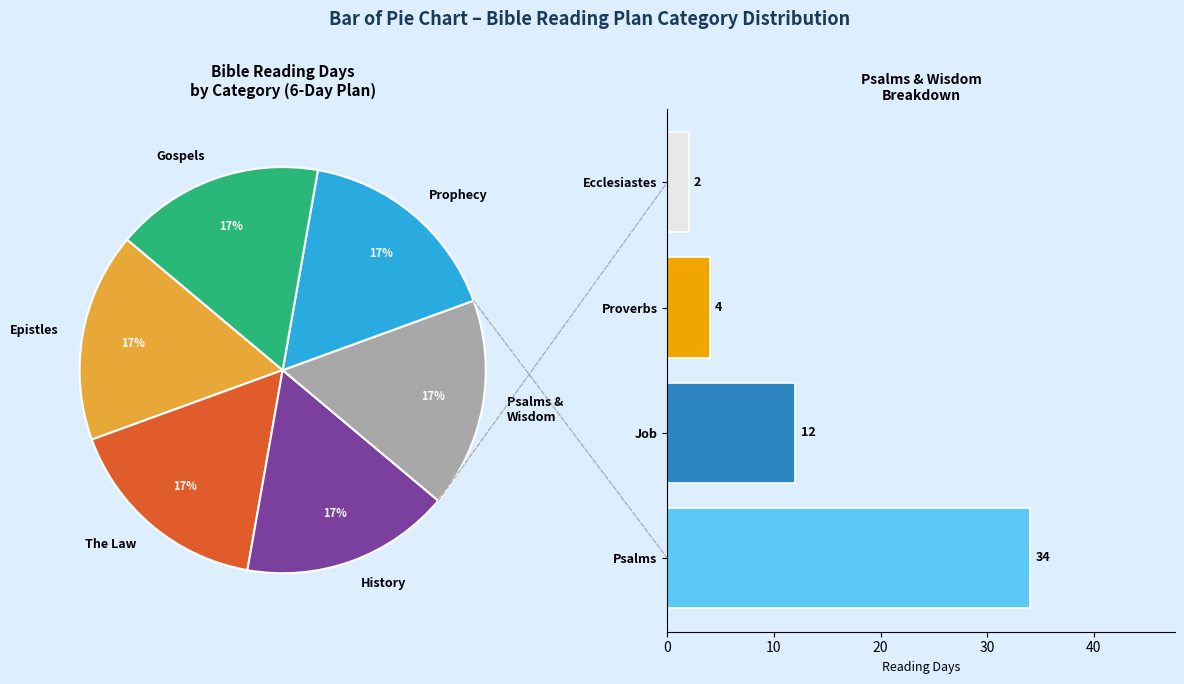

Which has a higher value, Proverbs or Job?

Job